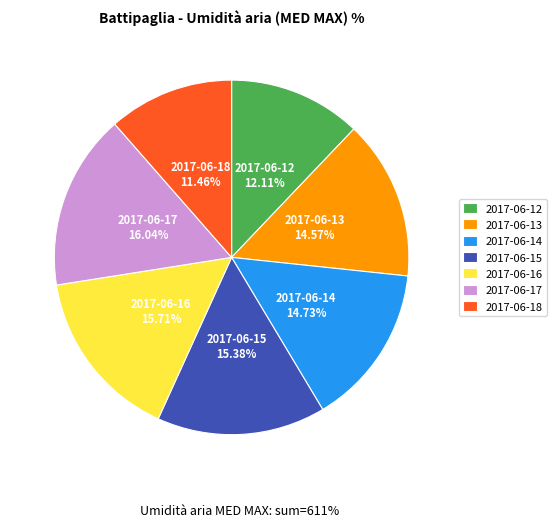

Which slice is the smallest?

2017-06-18